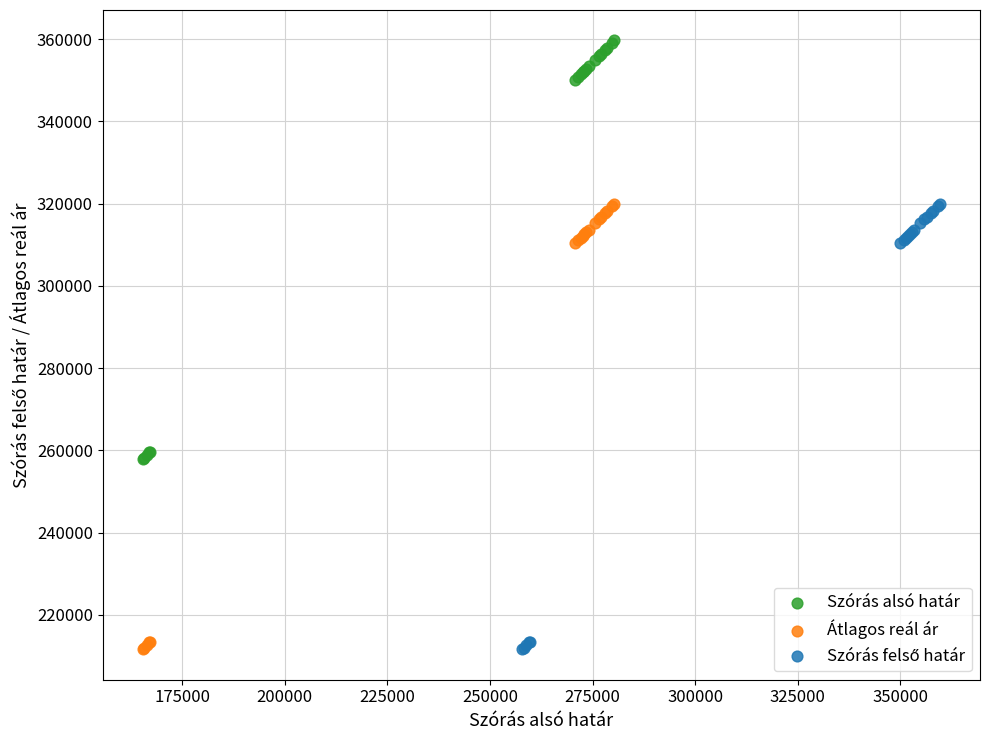

Which series contains the highest Y value?

Szórás alsó határ